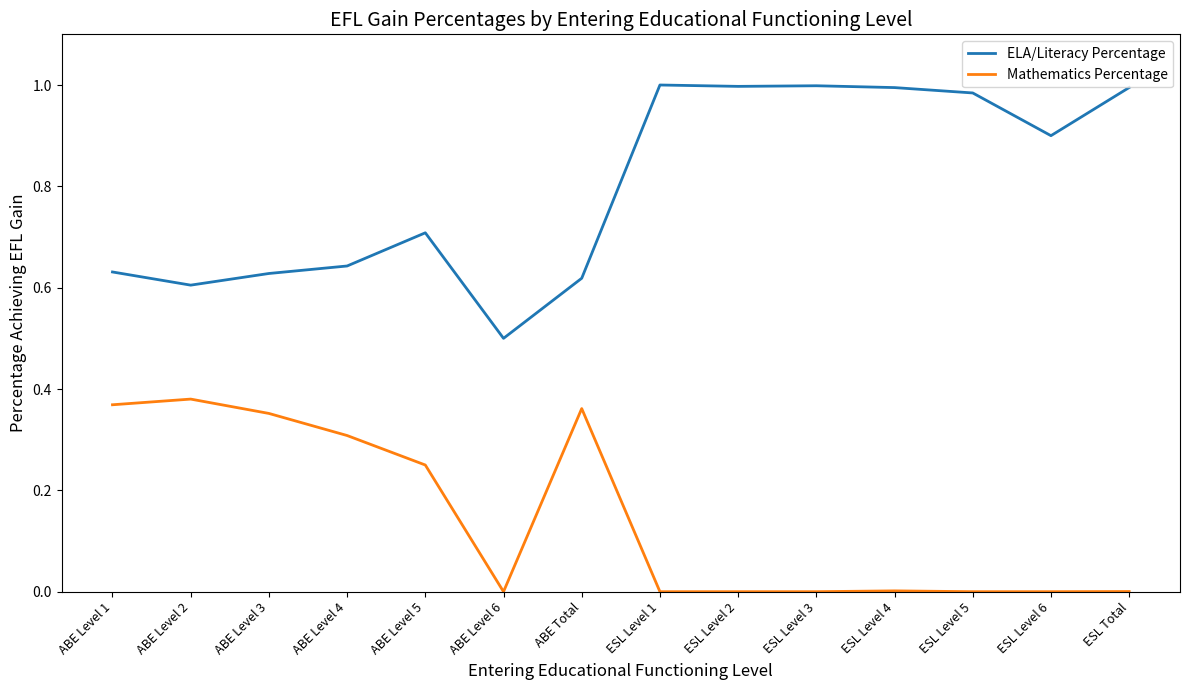

What is the average value of the Mathematics Percentage series?

0.1